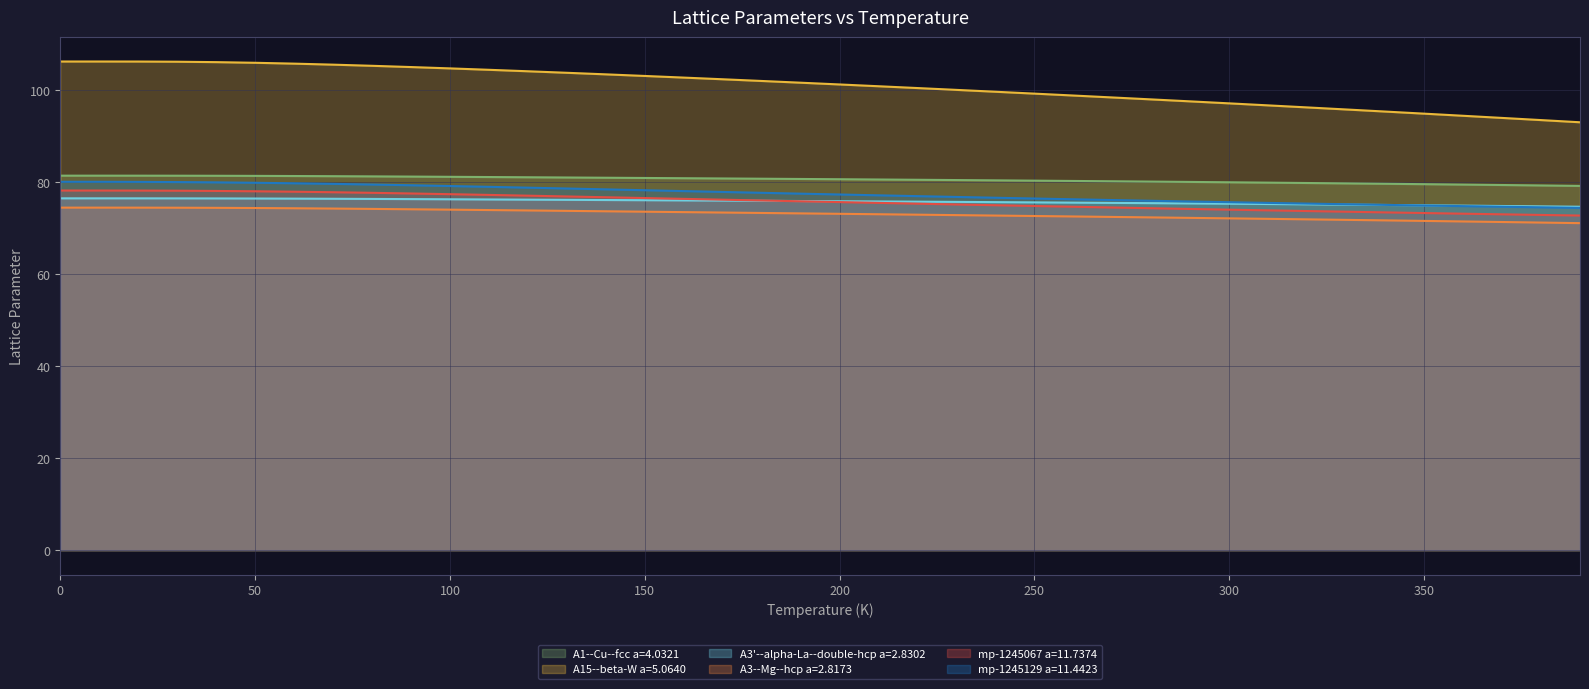

How many data points in A3--Mg--hcp a=2.8173 are above 73?

22